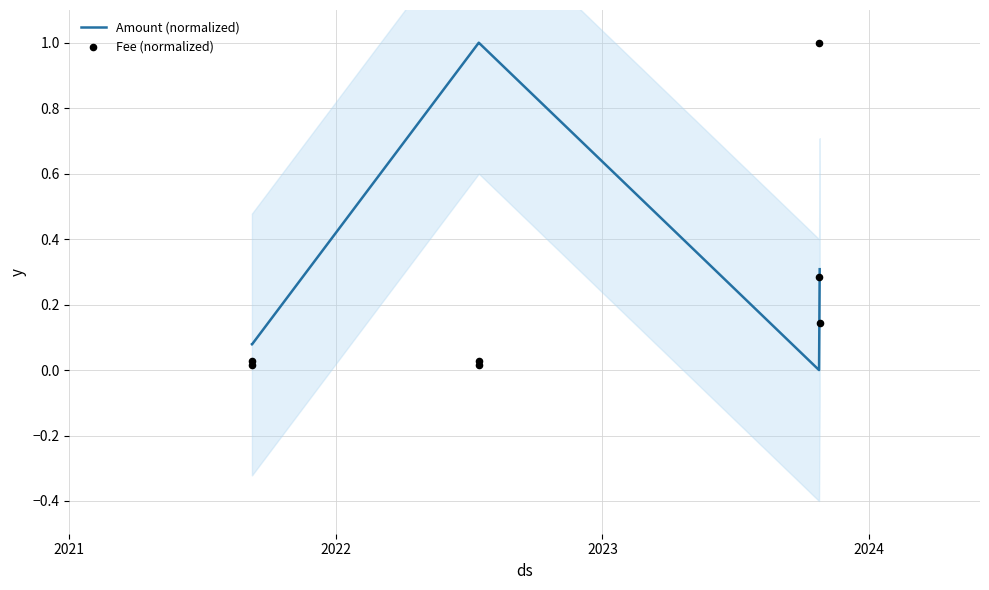

Which series has the largest total across all categories?

Amount (normalized)